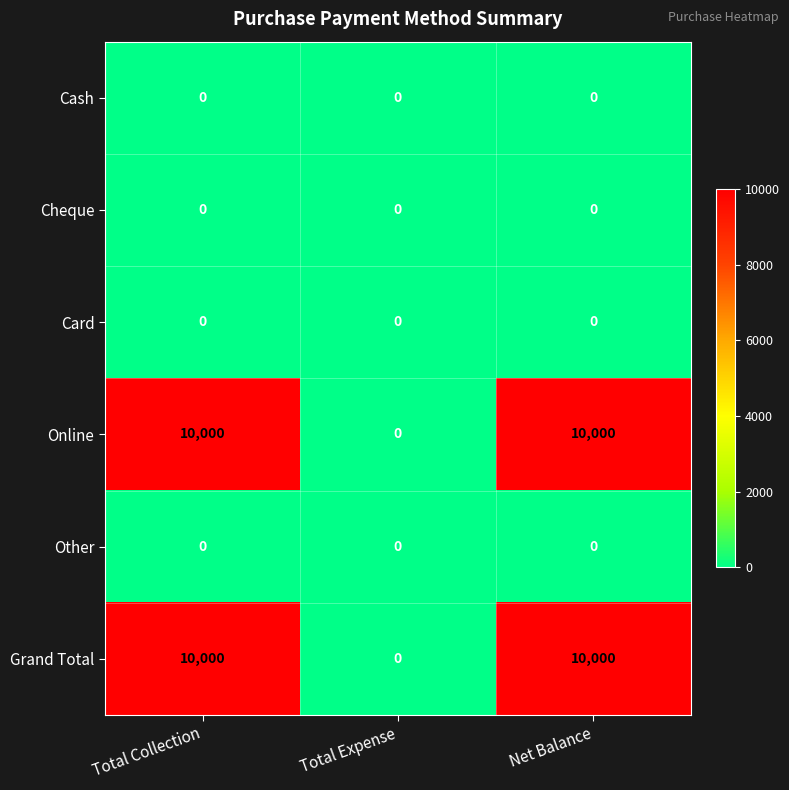

What is the maximum value for Online?

10000